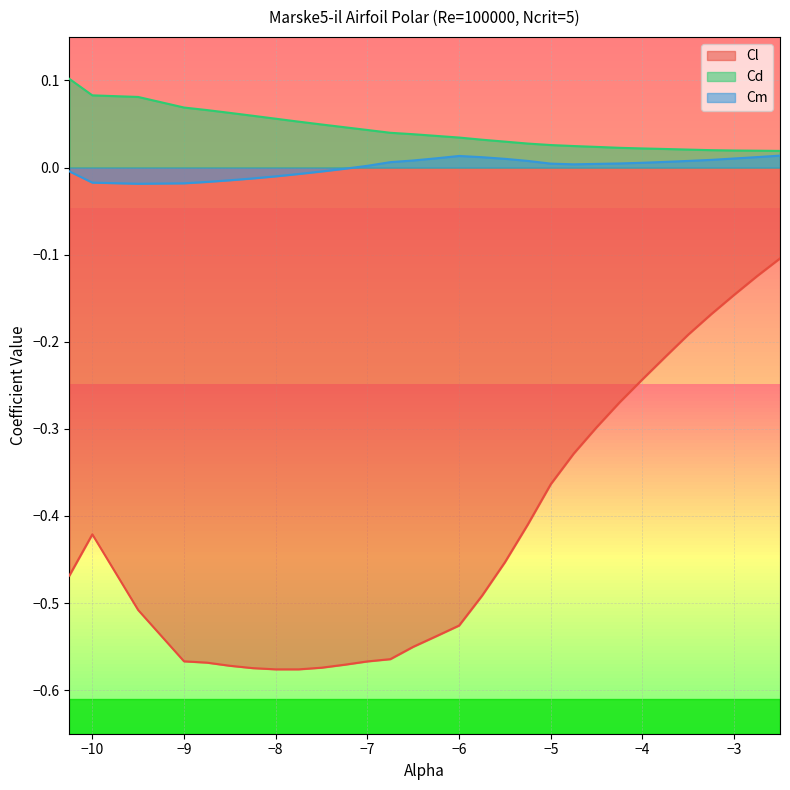

Where is the first local maximum for Cl?

−10